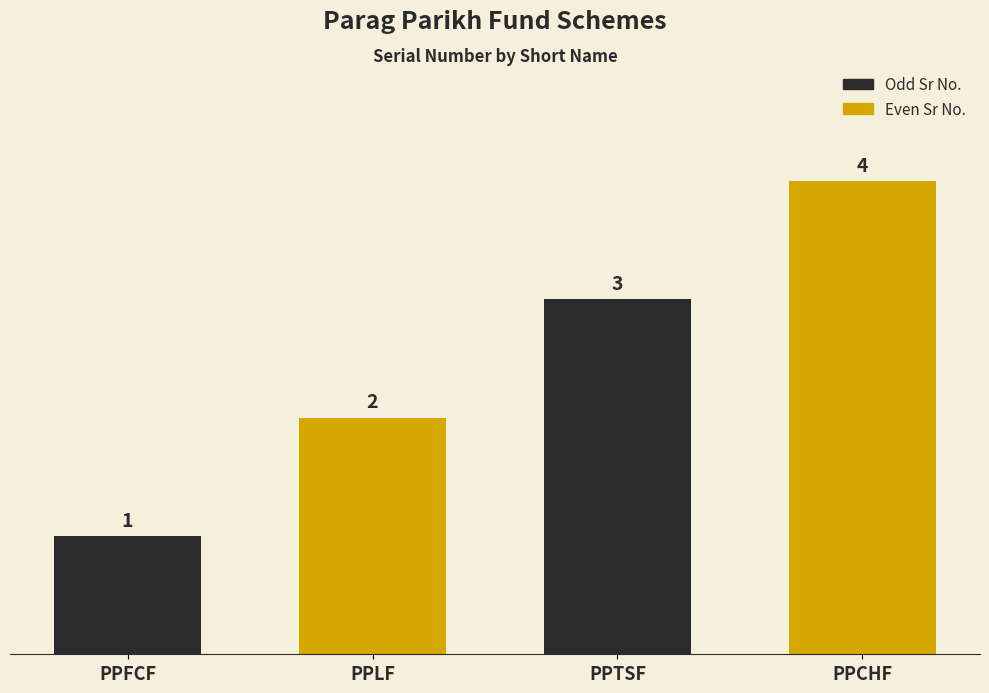

What is the sum of the values at PPTSF and PPFCF?

4